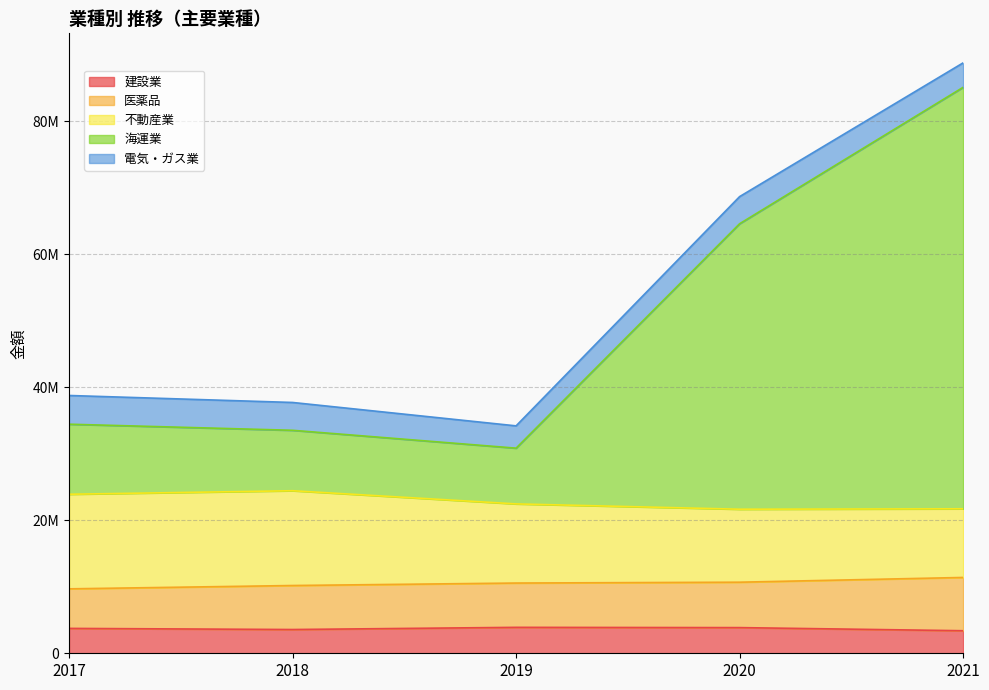

What are all the series names shown in the legend?

建設業, 医薬品, 不動産業, 海運業, 電気・ガス業